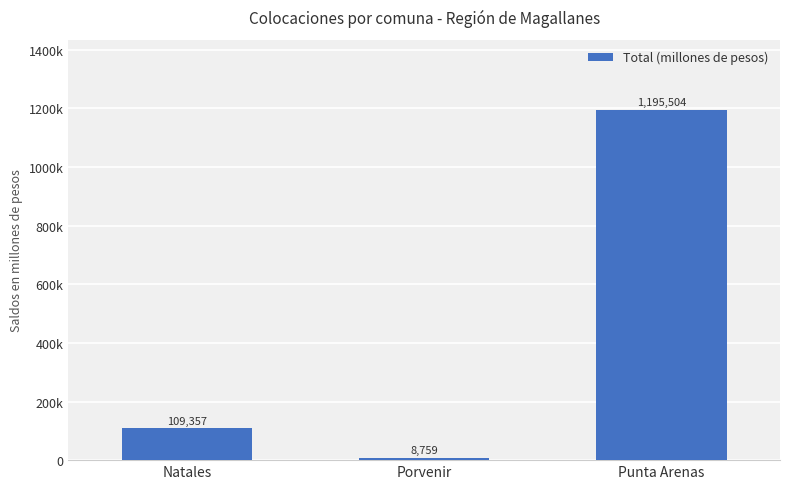

Does the chart contain any negative values?

No